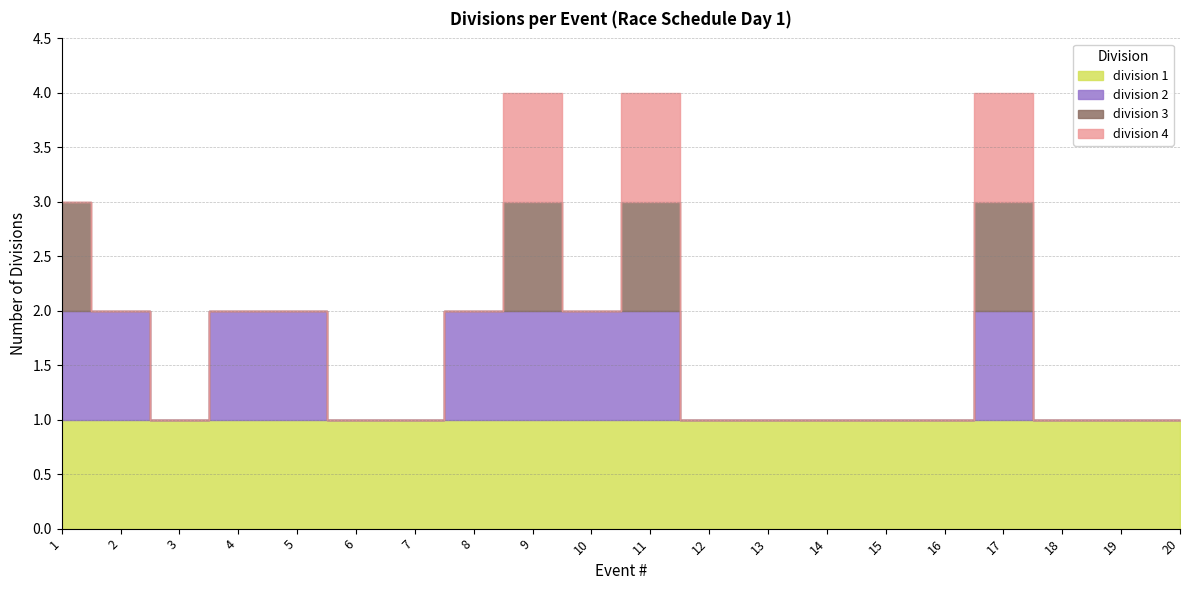

Reading left to right, list all the values displayed in this chart.

division 1: 1	1	1	1	1	1	1	1	1	1	1	1	1	1	1	1	1	1	1	1
division 2: 1	1	0	1	1	0	0	1	1	1	1	0	0	0	0	0	1	0	0	0
division 3: 1	0	0	0	0	0	0	0	1	0	1	0	0	0	0	0	1	0	0	0
division 4: 0	0	0	0	0	0	0	0	1	0	1	0	0	0	0	0	1	0	0	0